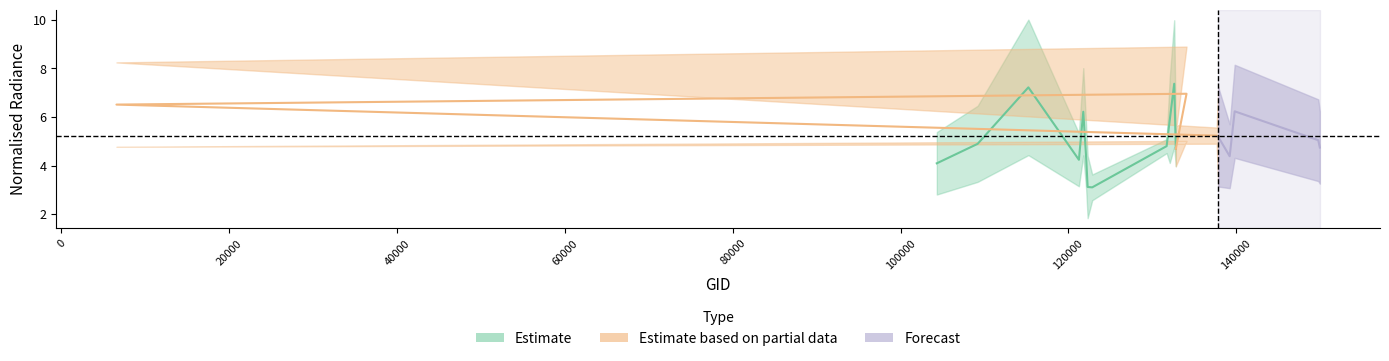

How many interior local valleys does the rade9_mult_nadir_norm series have?

5